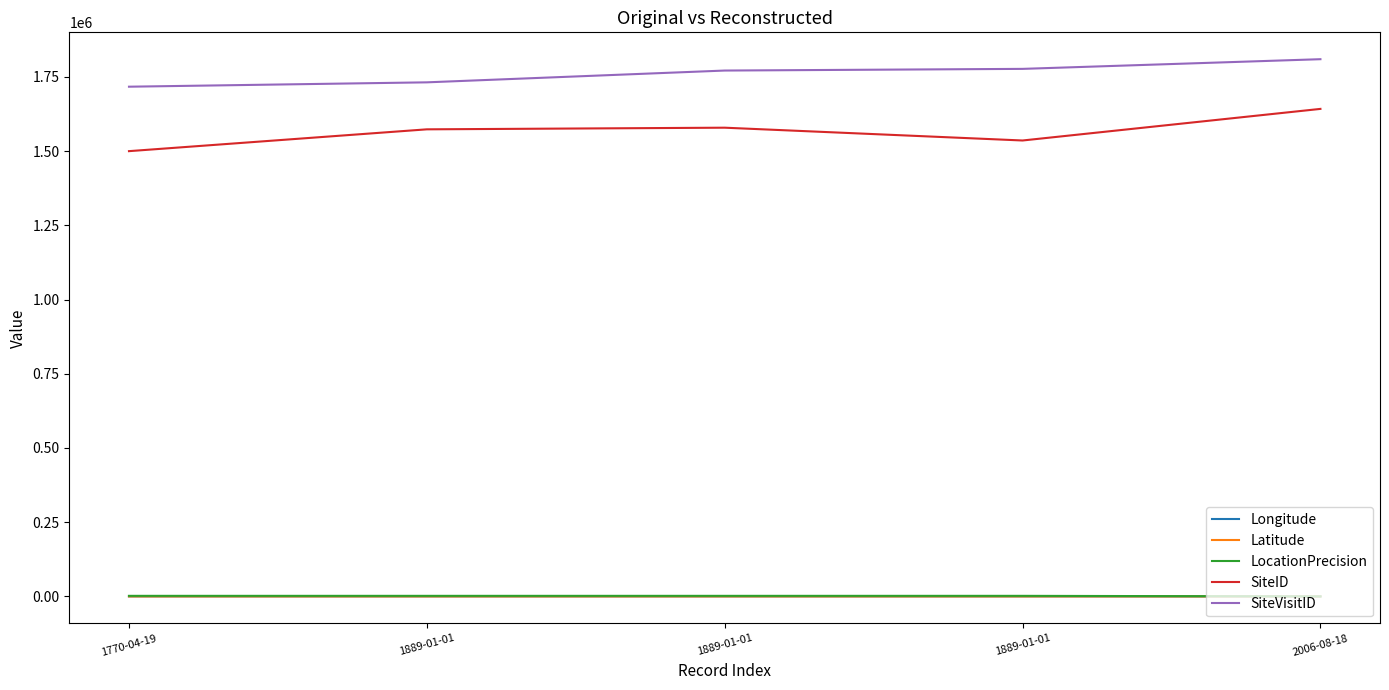

What are all the series names shown in the legend?

Longitude, Latitude, LocationPrecision, SiteID, SiteVisitID